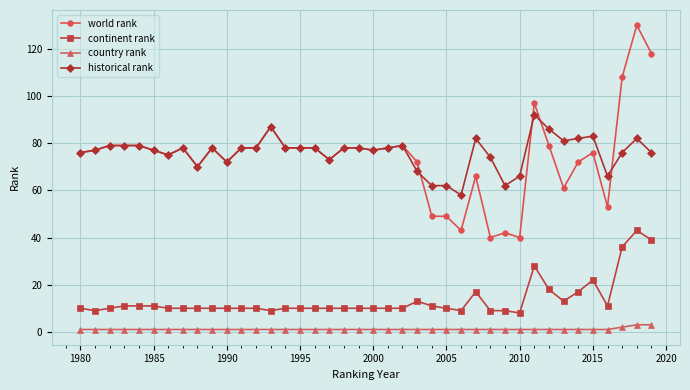

Rank the series by their maximum value, from lowest to highest.

country rank, continent rank, historical rank, world rank